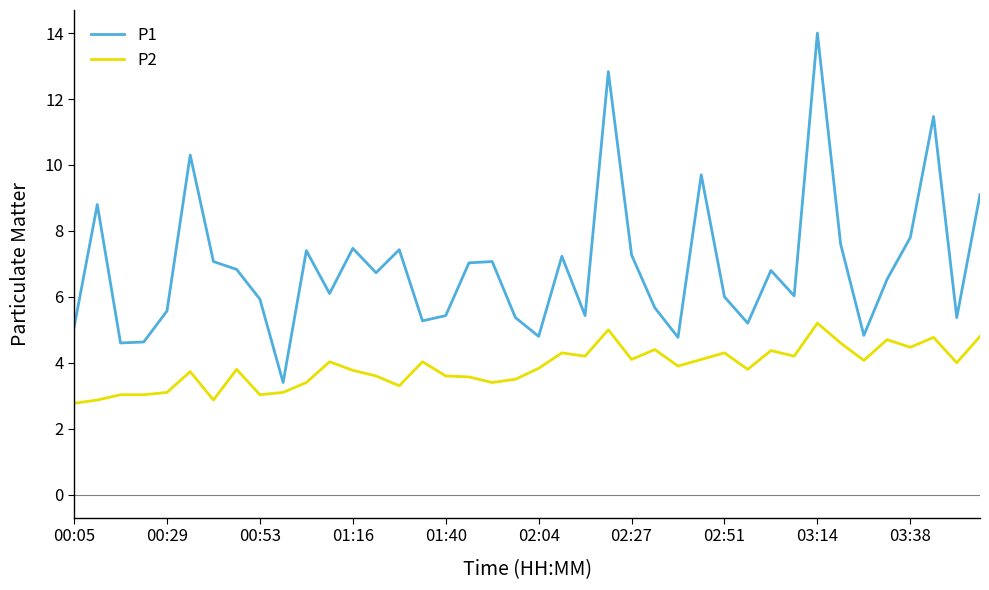

True or false: P1 has more than 0 interior local peaks.

True